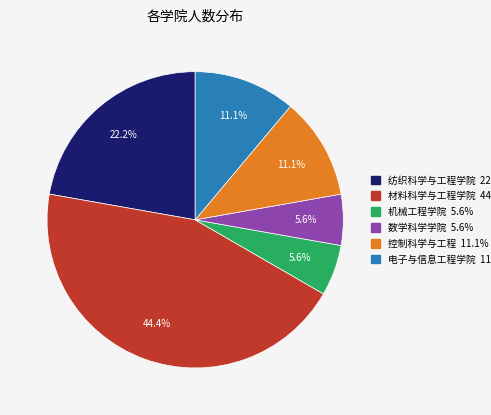

To the nearest percent, what portion does 纺织科学与工程学院 represent?

22%